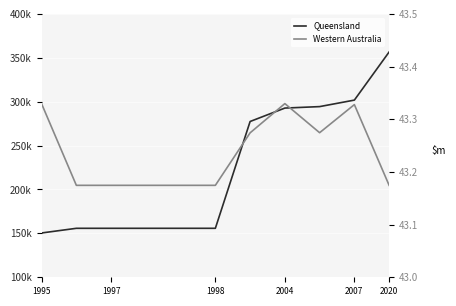

What is the difference between the maximum and minimum values in the Western Australia series?

0.2